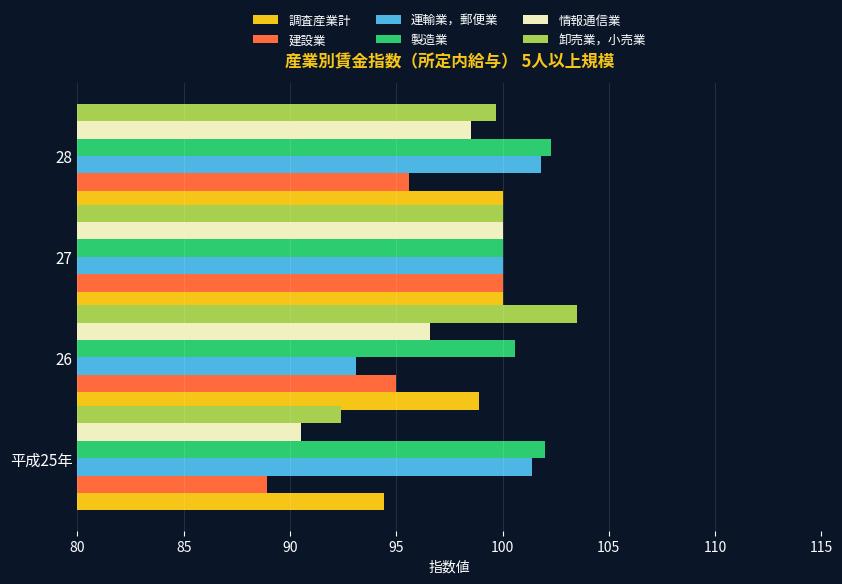

Count the number of categories in the chart.

4